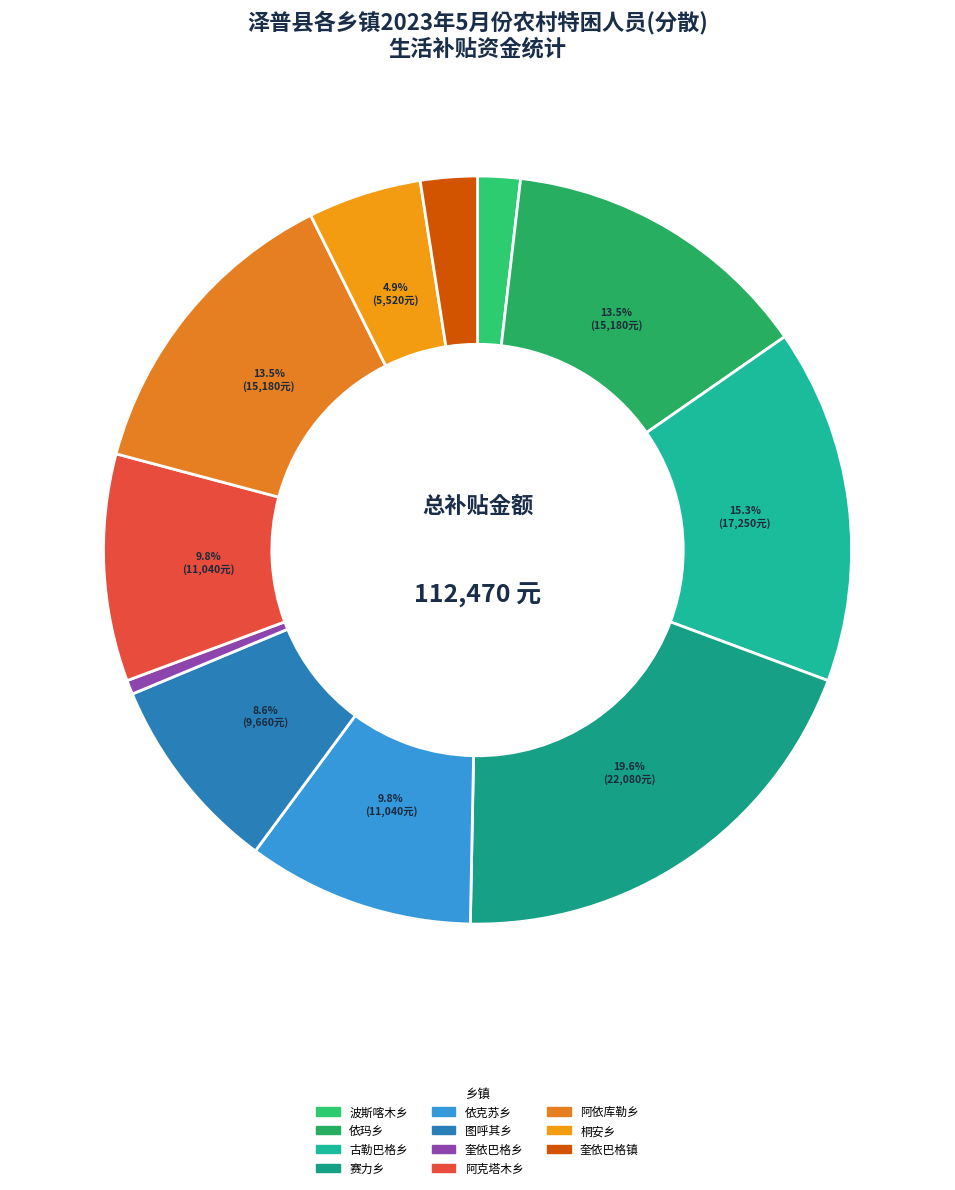

Is there a majority slice in this chart?

No